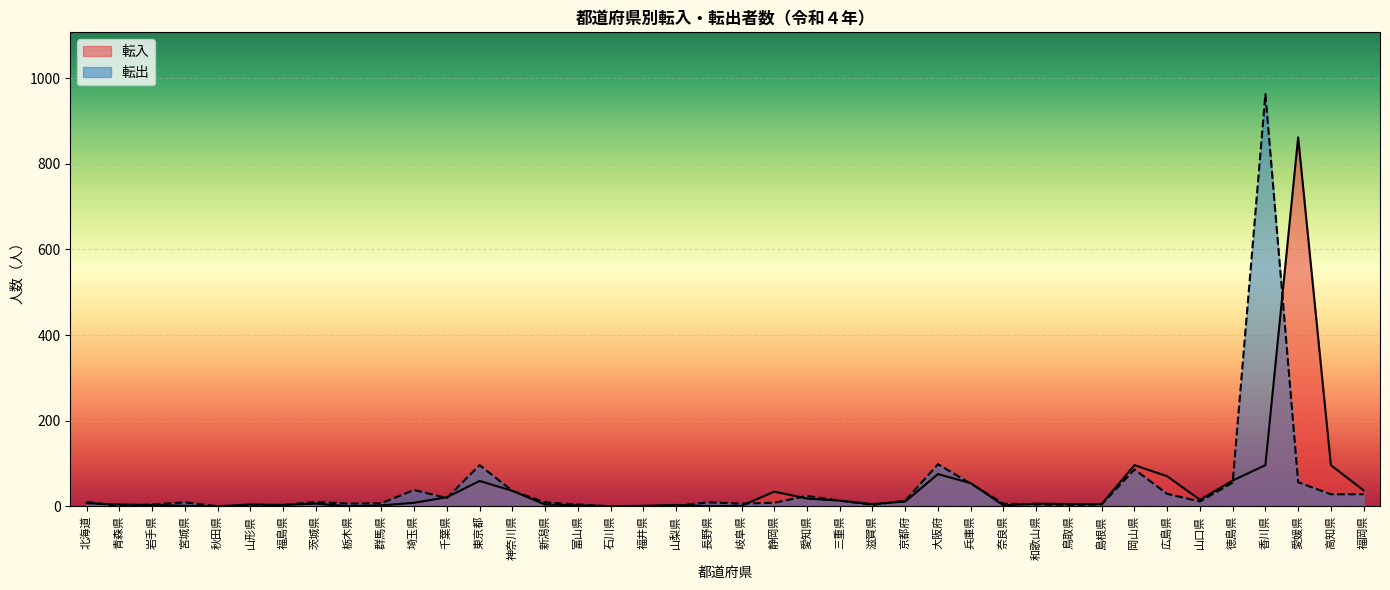

Which series has the largest total across all categories?

転出